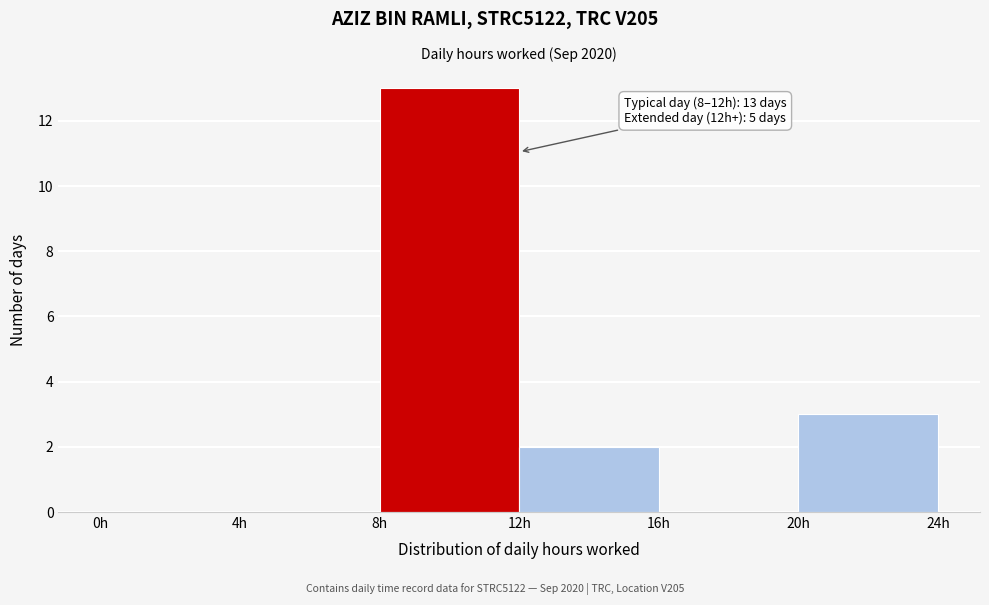

Which range on the x-axis has the tallest bar?

8 to 12